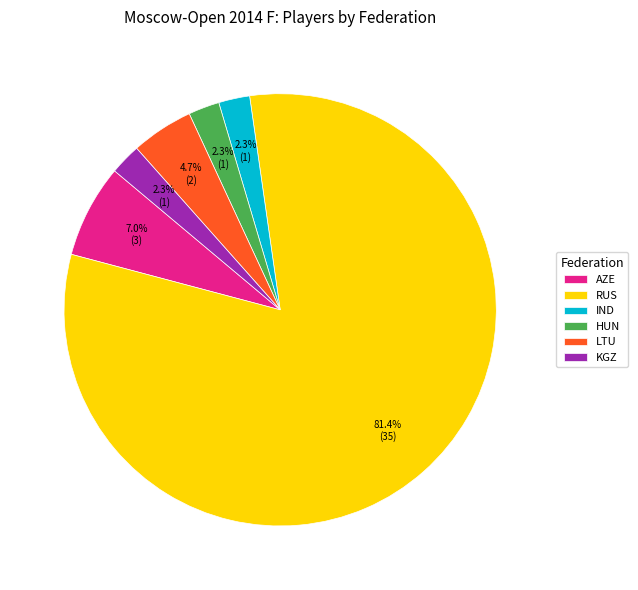

Combined, what portion of the pie is AZE and RUS?

88.4%